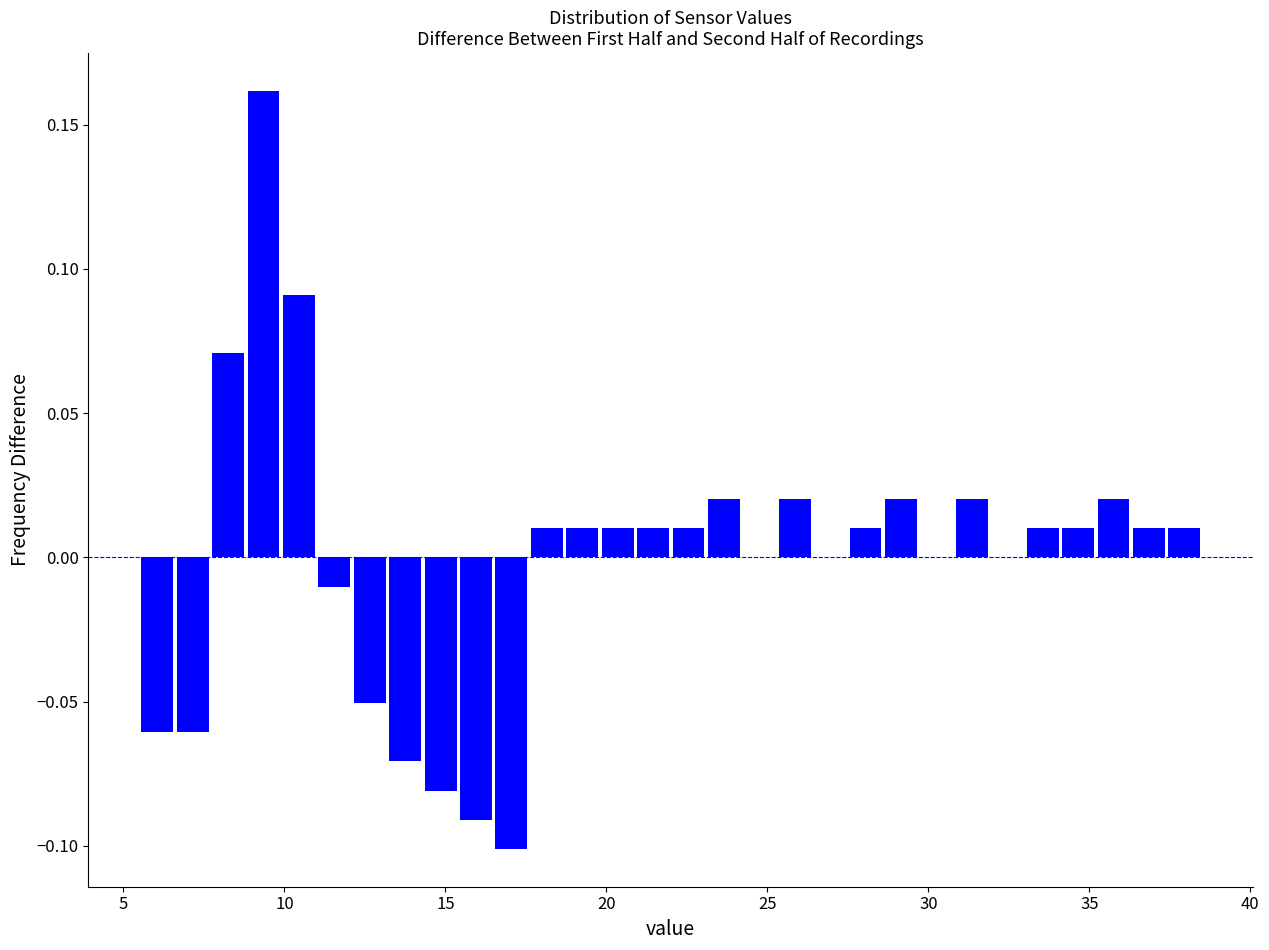

Around what value on the x-axis is the tallest bar? Give the approximate position of its centre, as read against the axis.

9.5